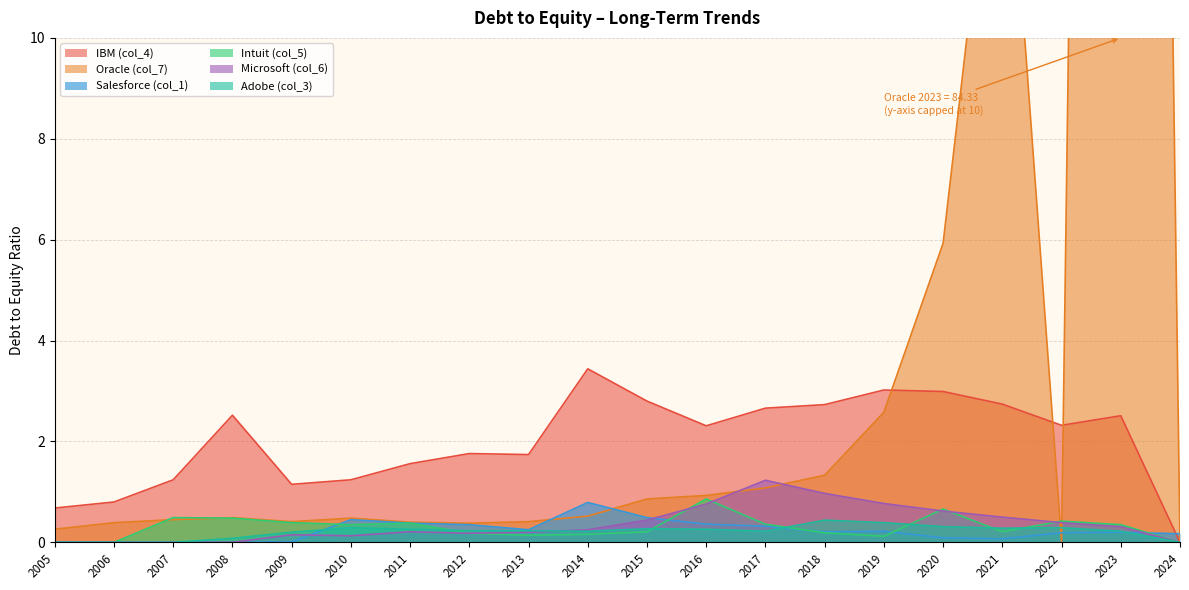

Count the number of categories in the chart.

20